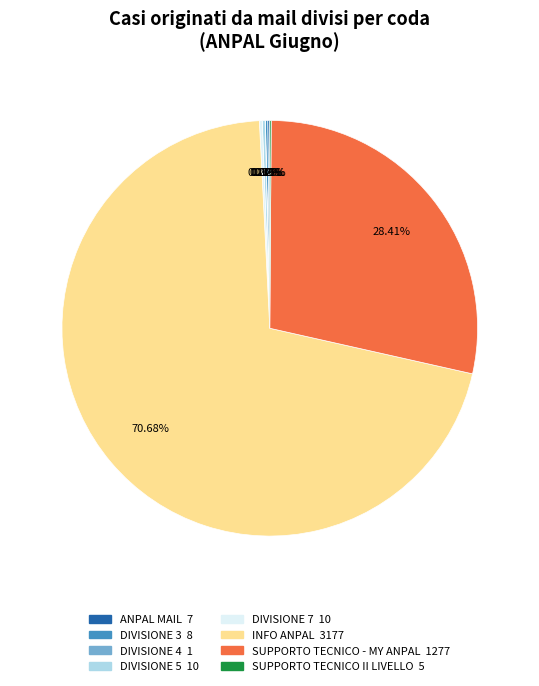

Is there a majority slice in this chart?

Yes